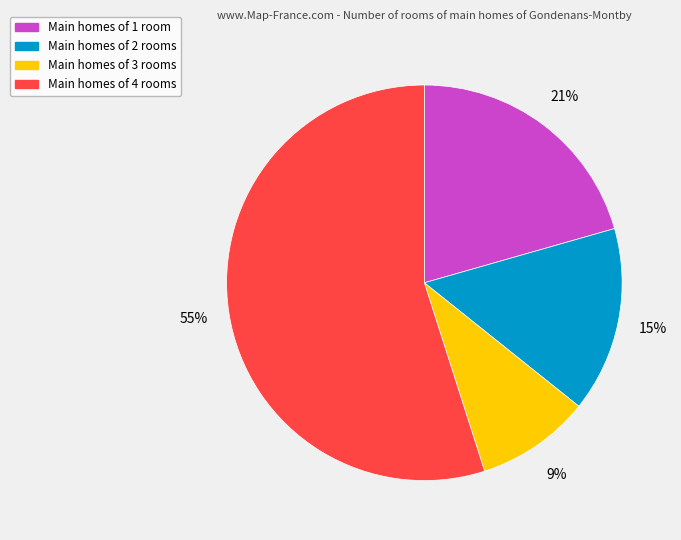

Is there any slice that represents more than half of the pie?

Yes